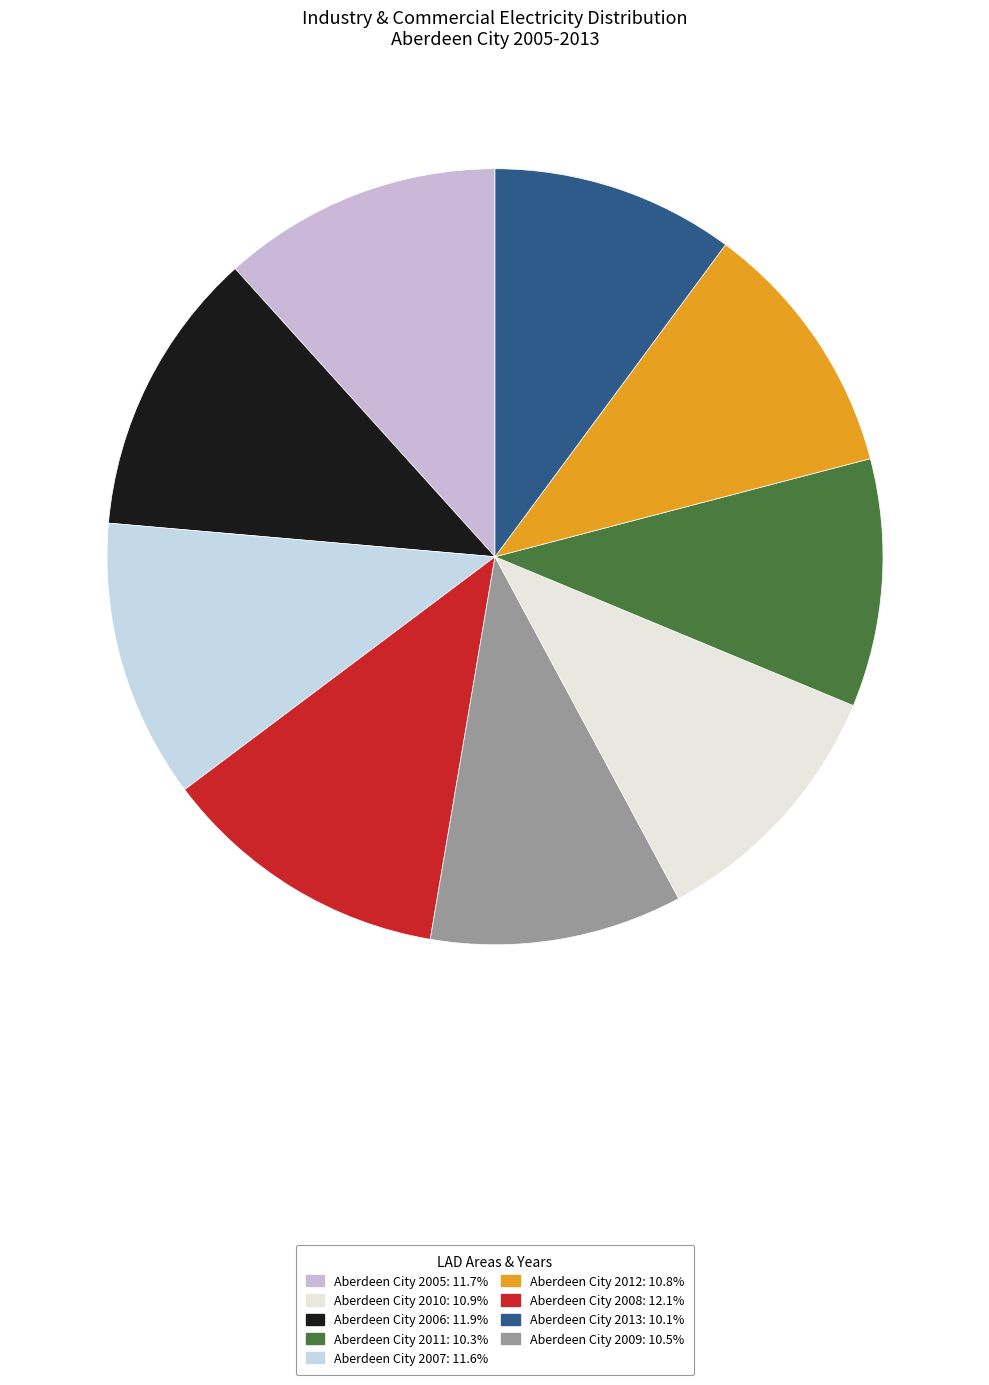

Is there a majority slice in this chart?

No